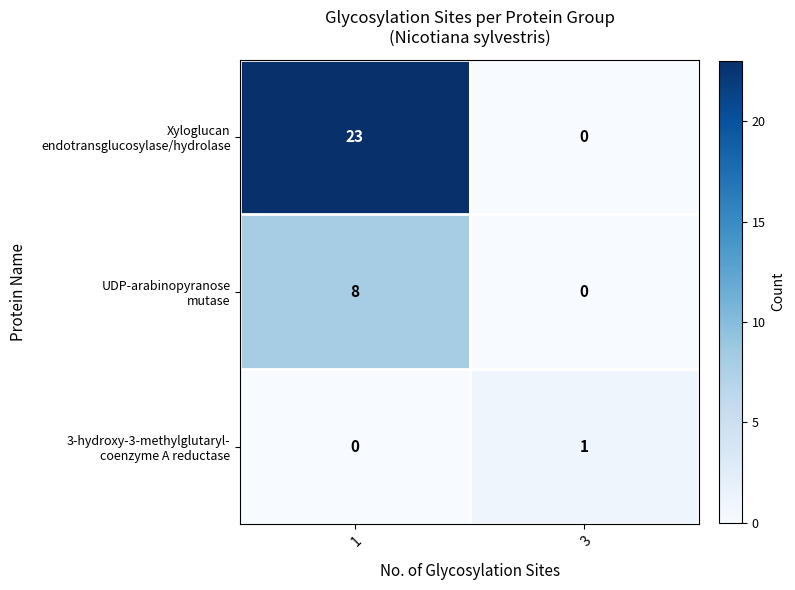

What is the maximum value shown in the chart?

23